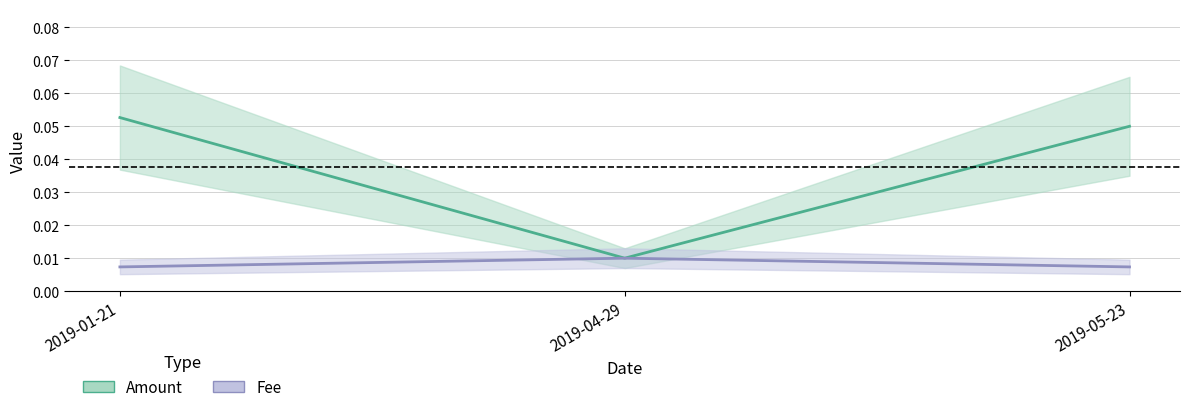

What are all the series names shown in the legend?

Amount, Fee